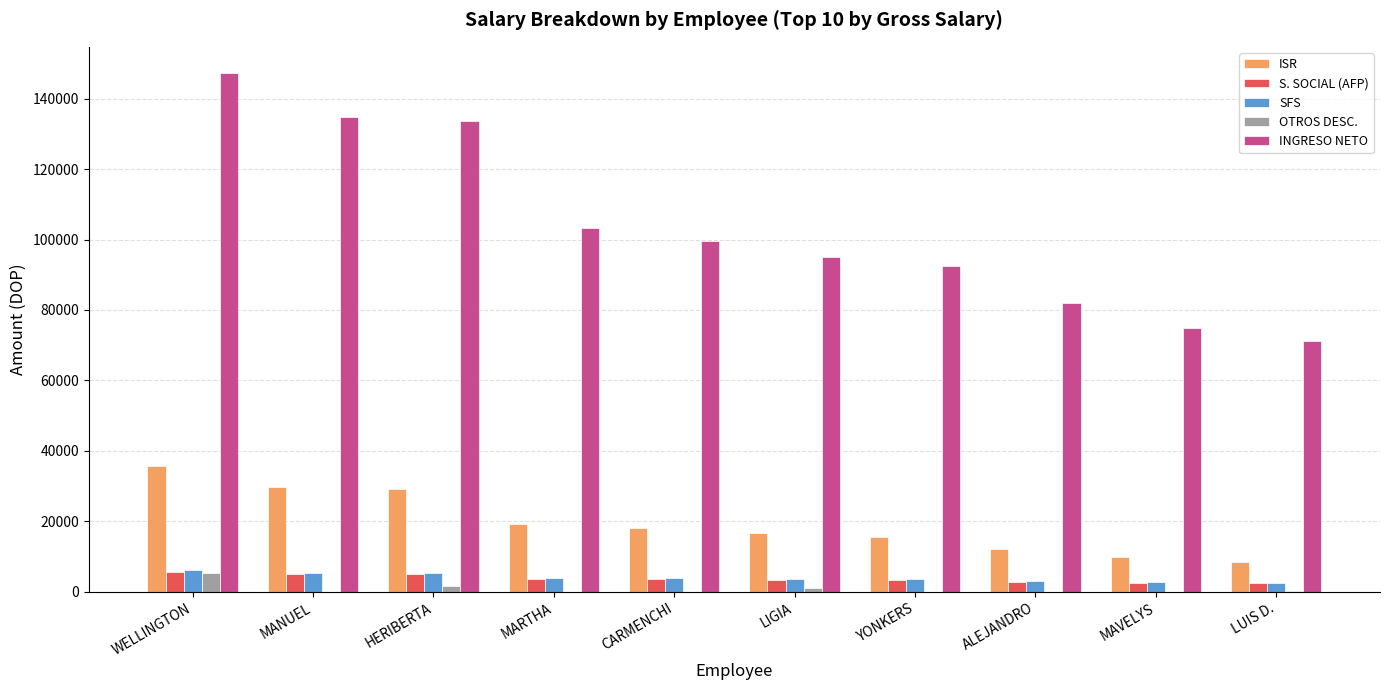

Count the number of categories in the chart.

10